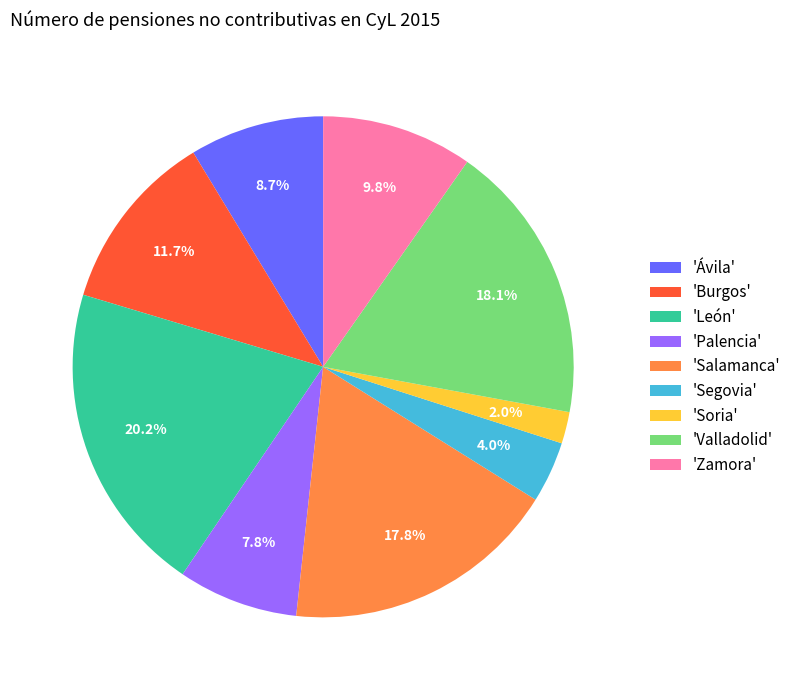

Which category has the smallest portion of the pie?

'Soria'